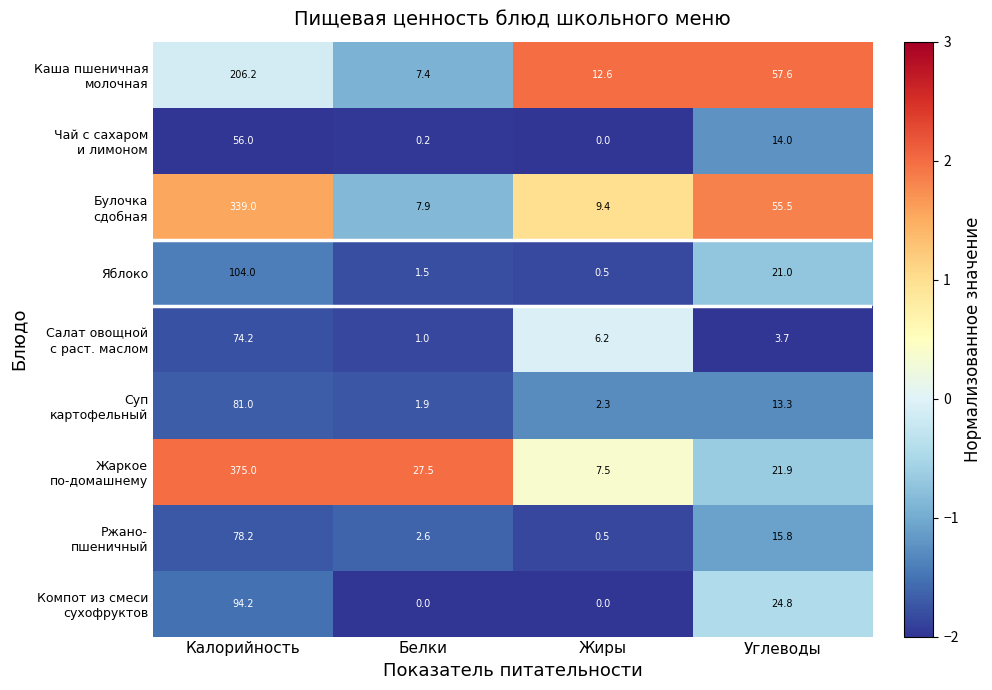

What is the spread (max minus min) of values at Белки?

27.5